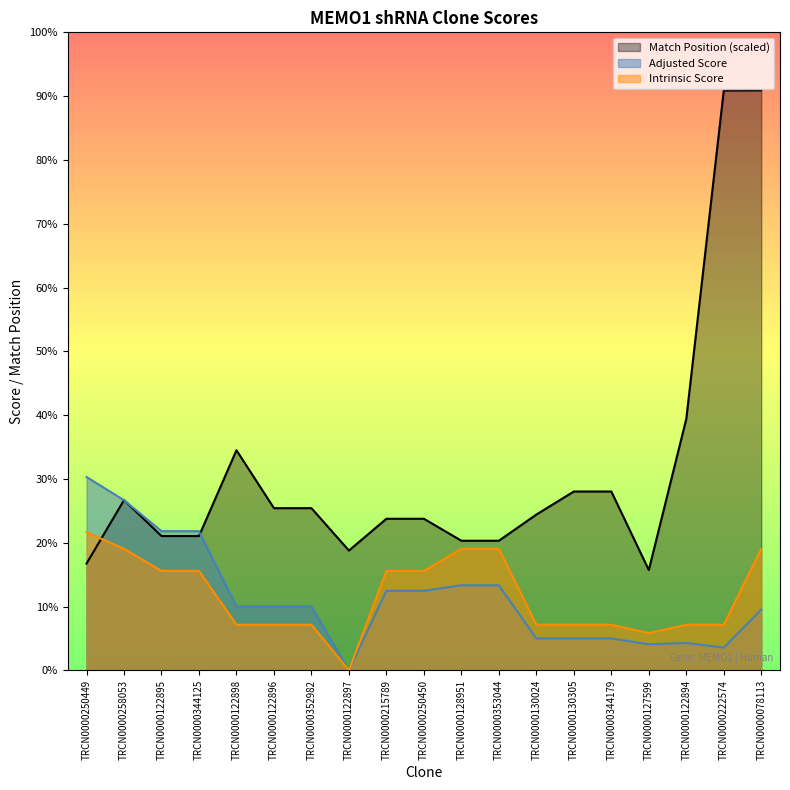

Which label corresponds to the largest value in the chart?

TRCN0000078113